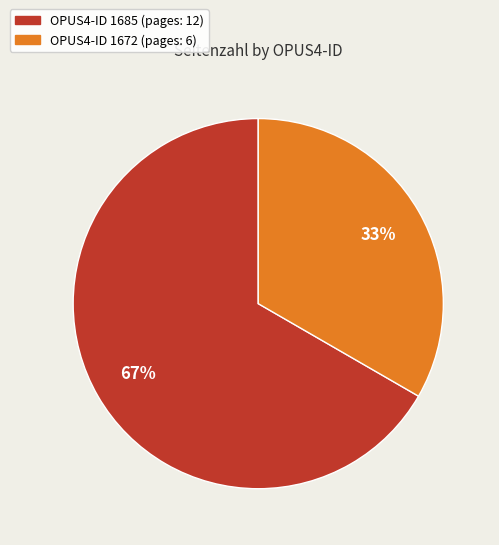

To the nearest percent, what is the average slice percentage?

50%